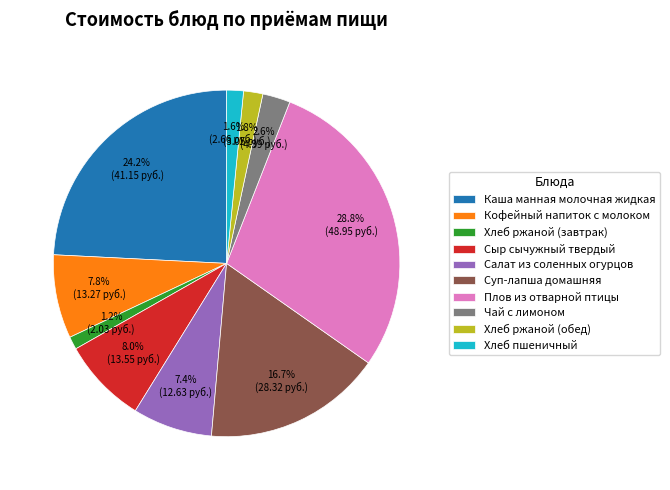

The Плов из отварной птицы slice represents 29% of the pie. True or false?

True